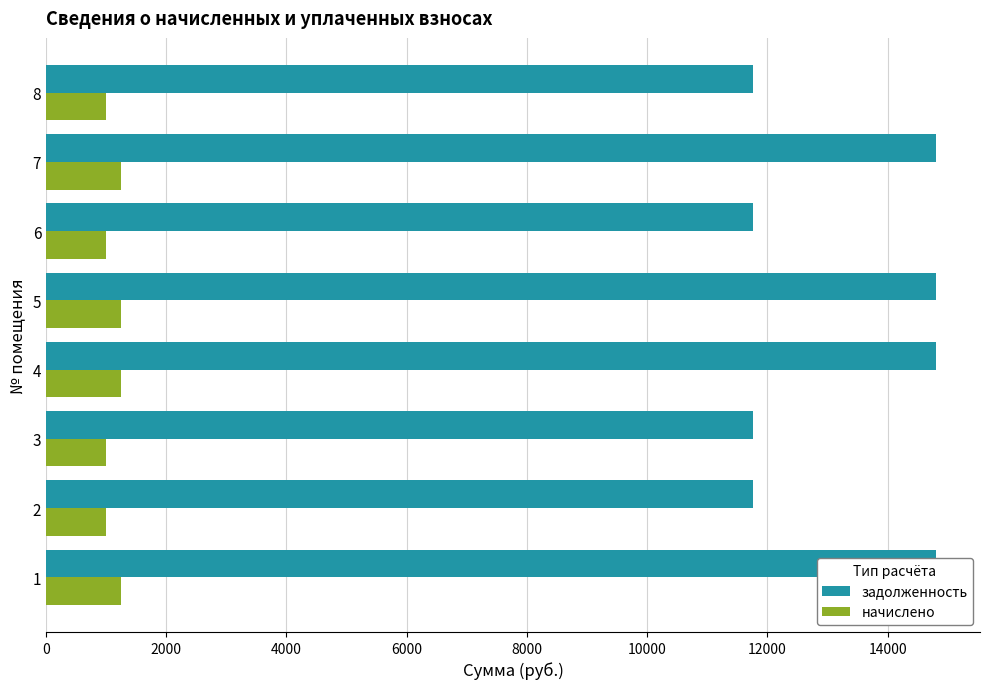

Which series changed the most between 2 and 3?

задолженность